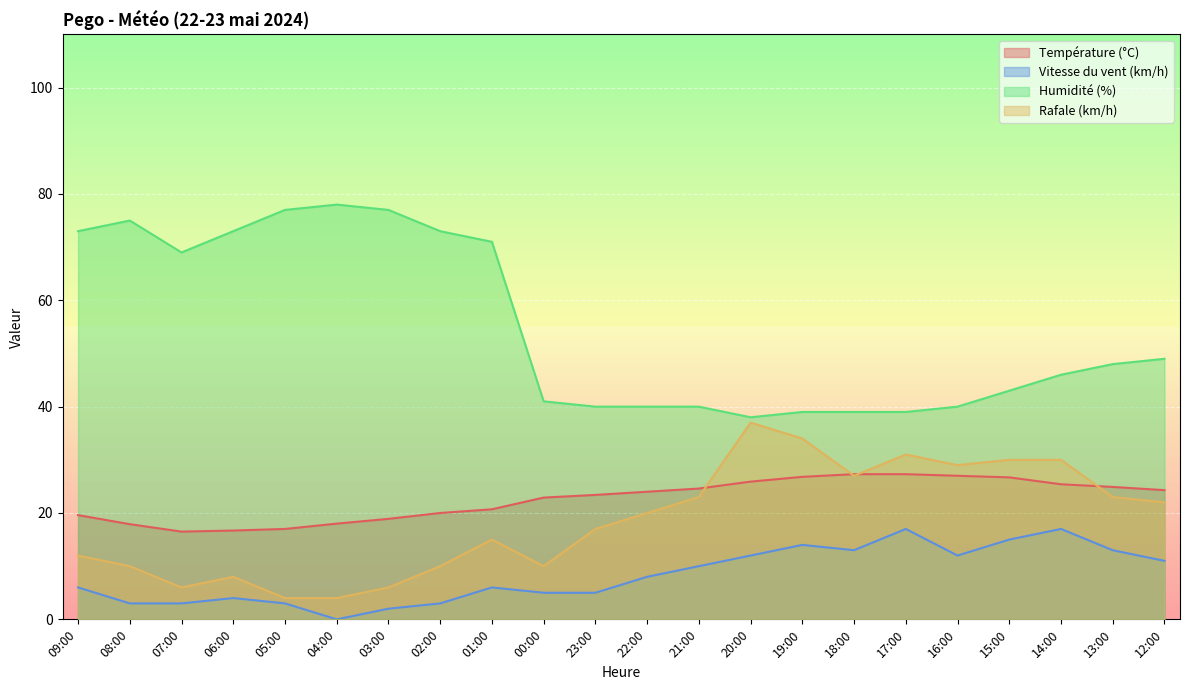

How many interior local valleys does the Température (°C) series have?

1